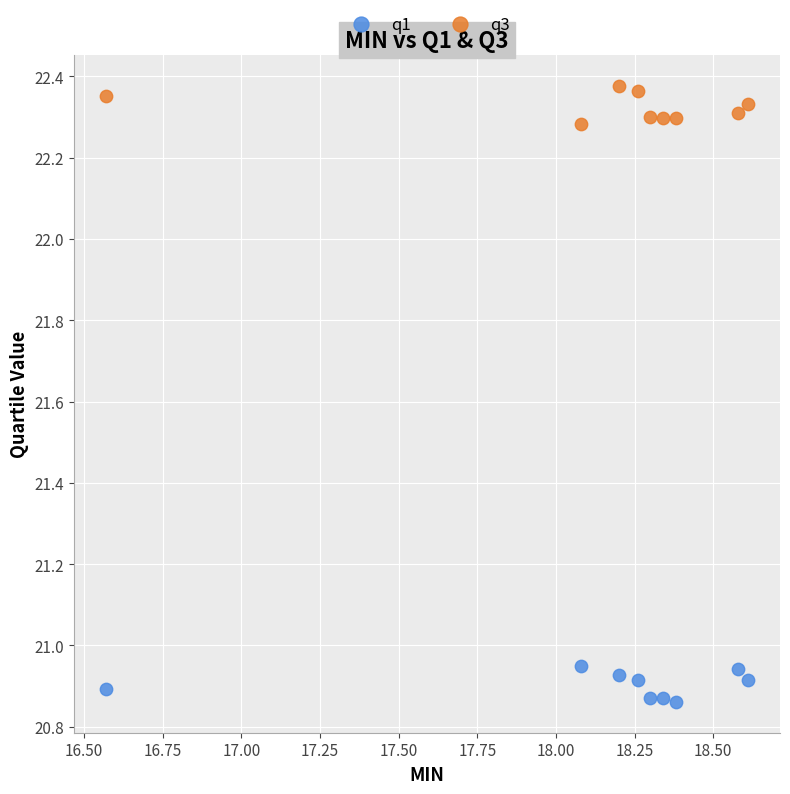

Which series contains the highest Y value?

q3